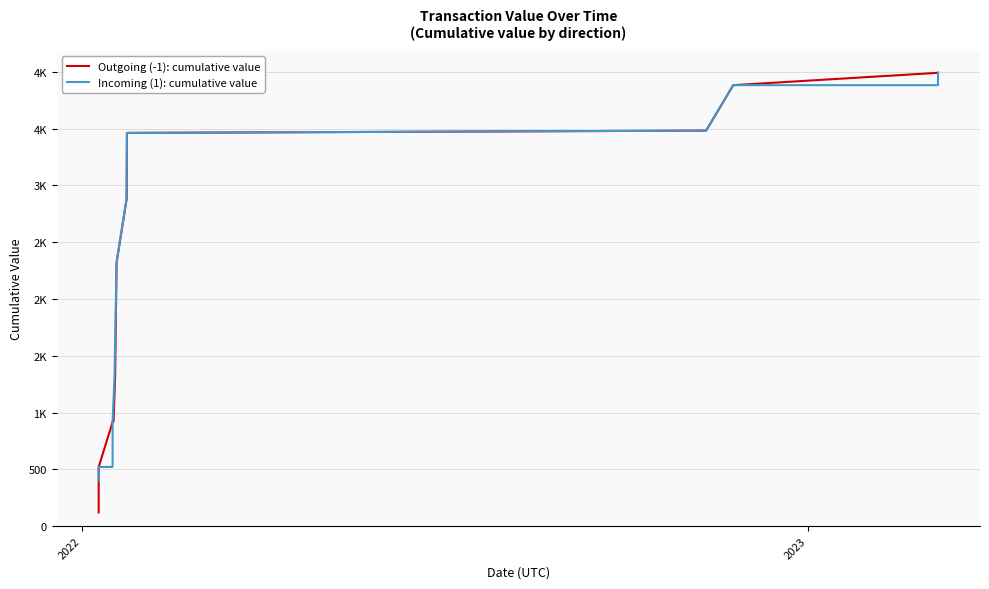

How many series are shown in this chart?

2